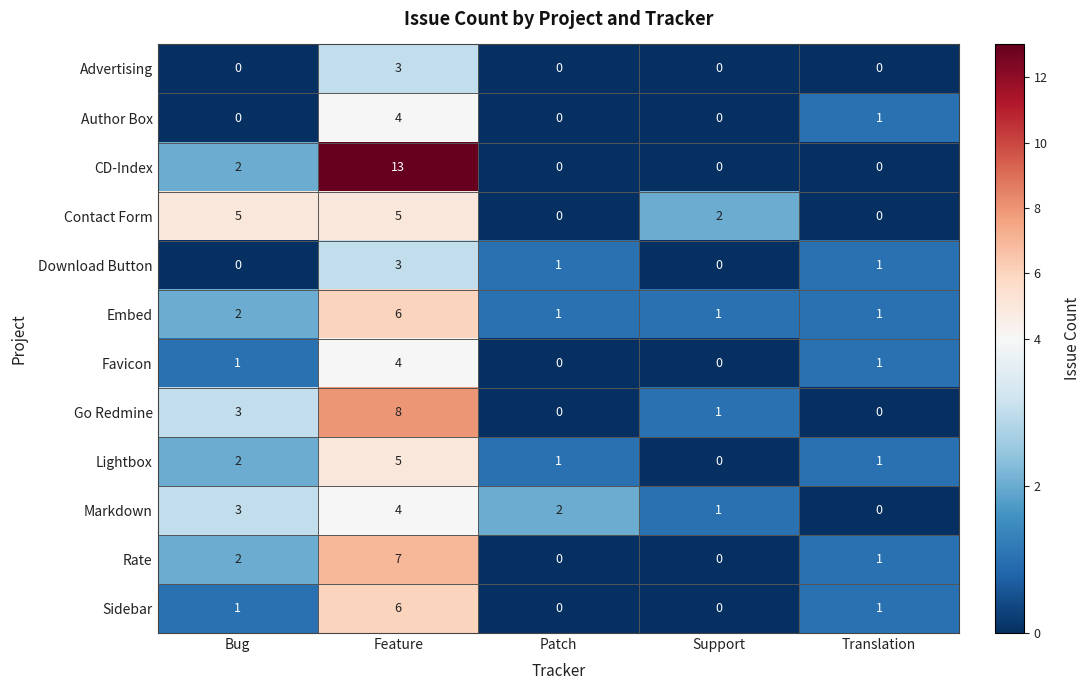

Which series has the widest spread of values?

CD-Index